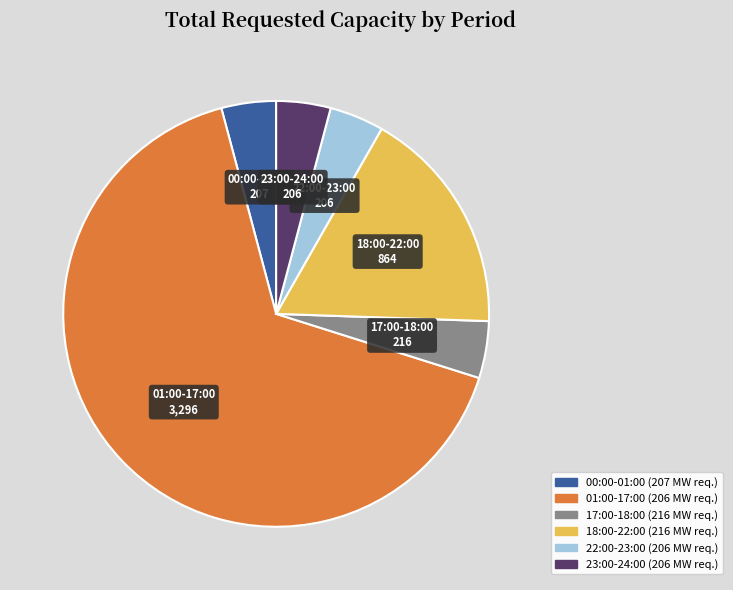

Does any single category account for the majority?

Yes